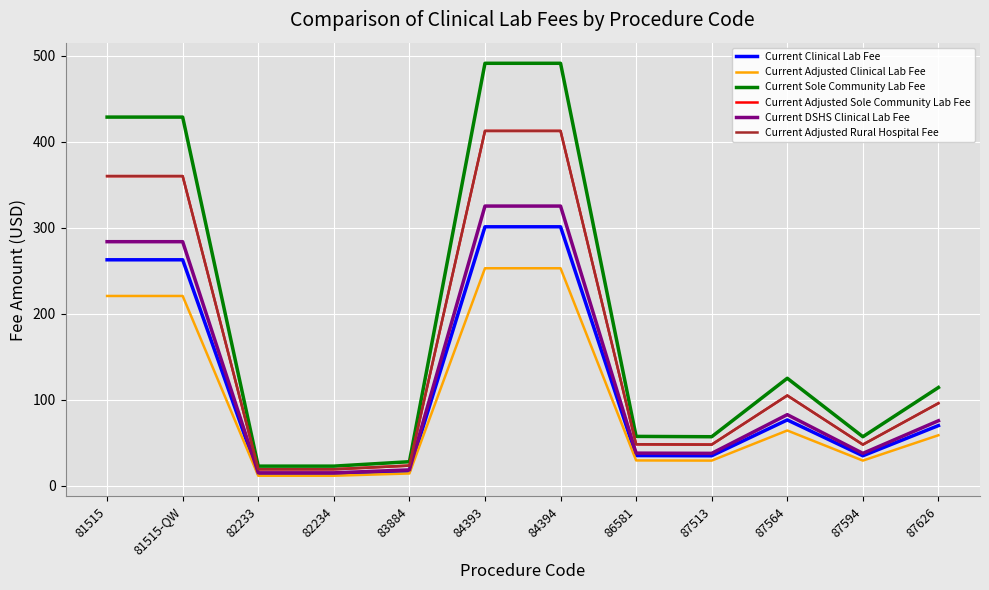

True or false: Current Adjusted Rural Hospital Fee and Current Sole Community Lab Fee cross at least once.

False